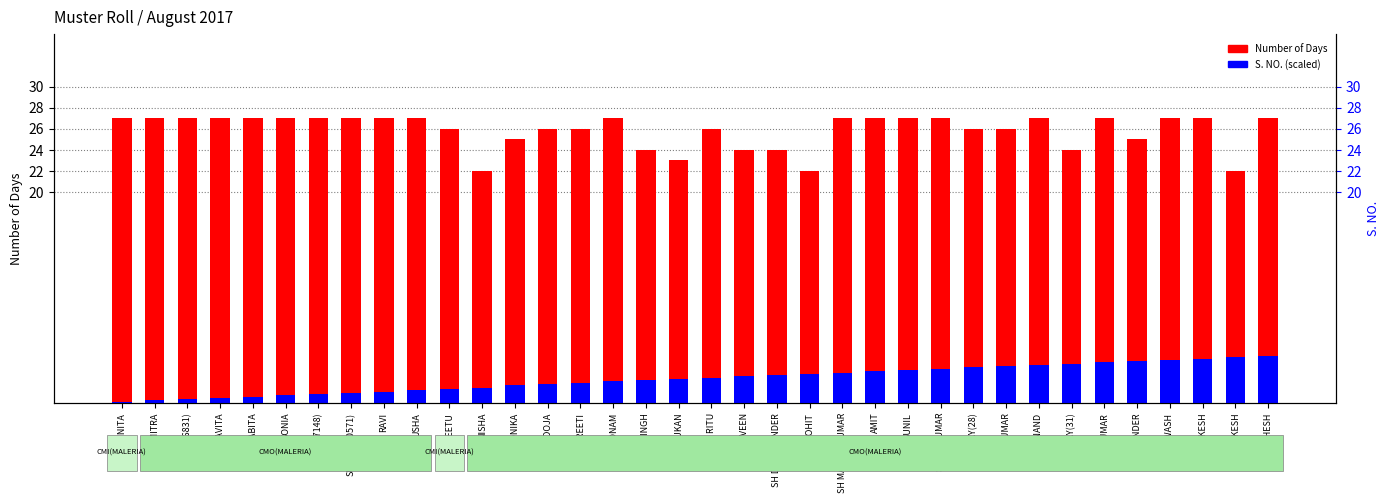

What is the average value of the Number of Days series?

25.9